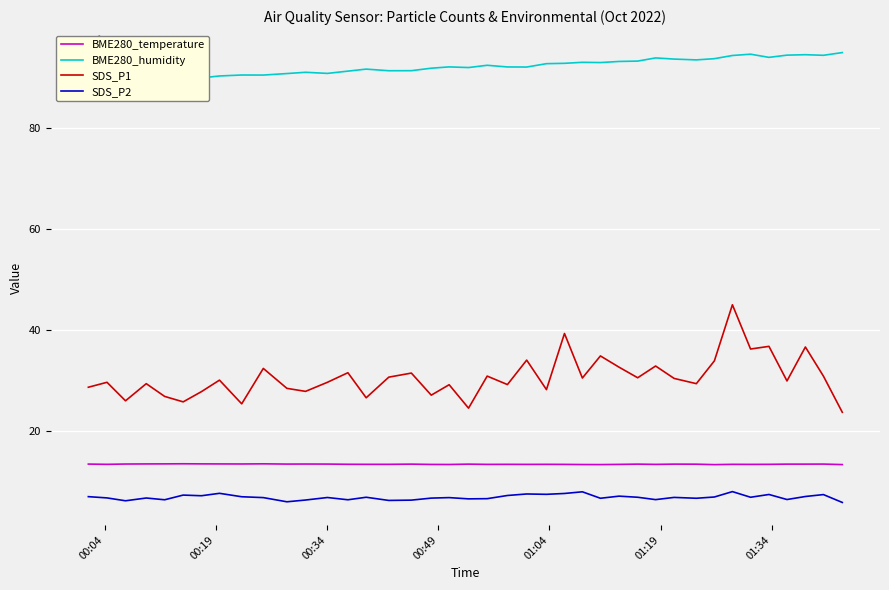

Which series has the largest range (max minus min)?

SDS_P1